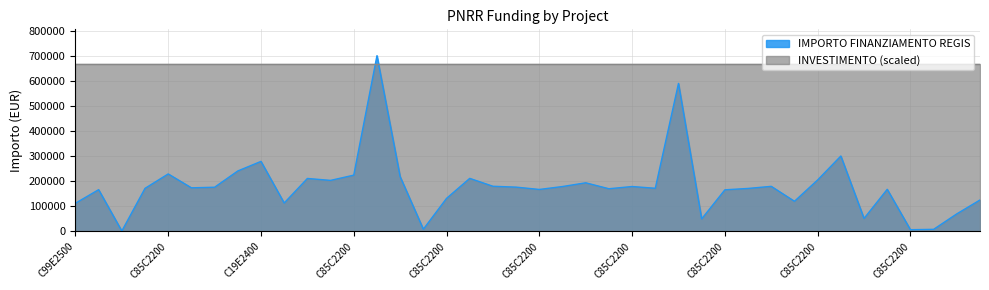

Does the chart display data point markers on the line(s)?

No